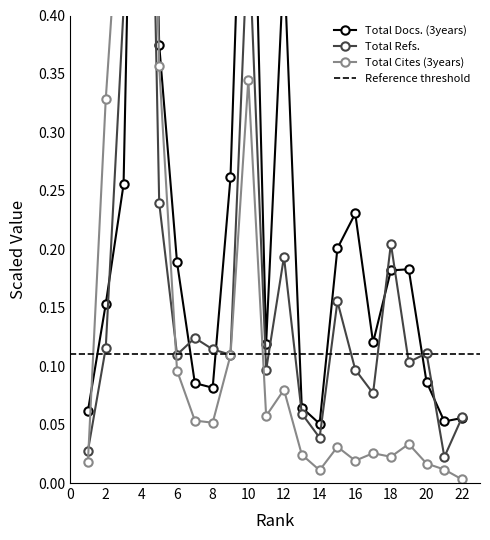

Does the chart have visible grid lines?

No